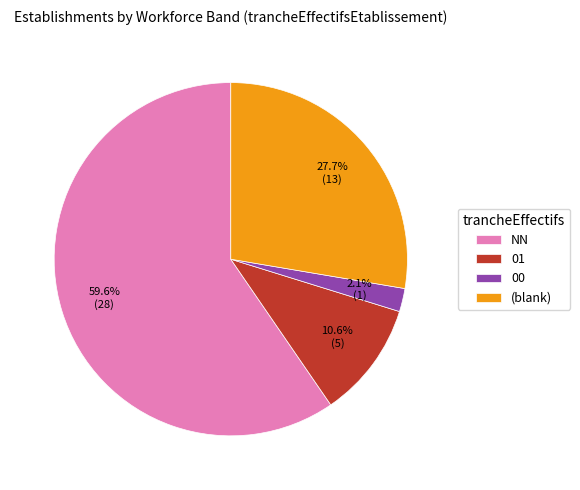

How many slices are in this pie chart?

4